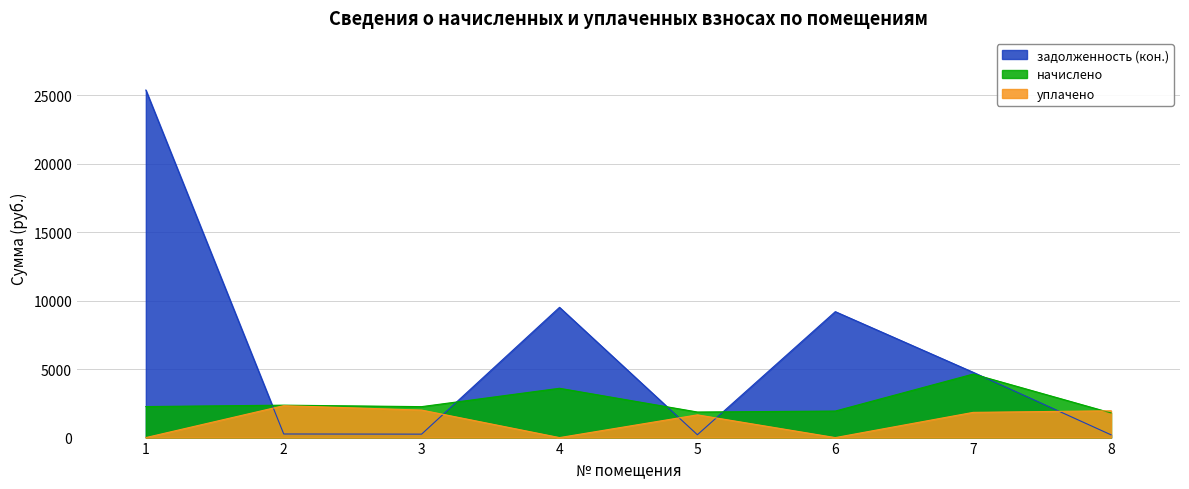

What is the total value across all series at 1?

27647.0